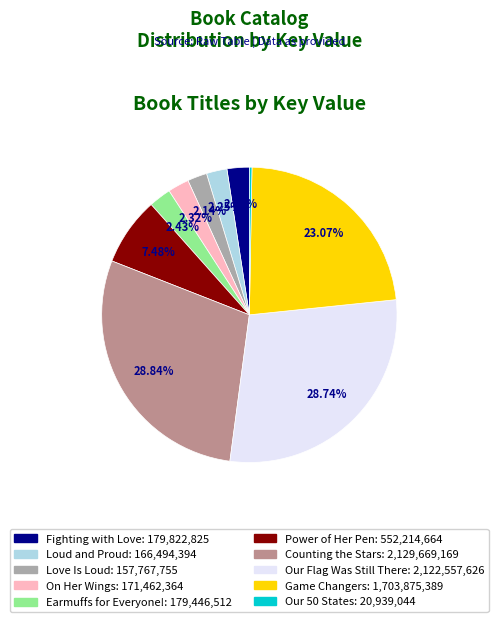

To the nearest percent, what is the difference between the Our Flag Was Still There and Loud and Proud slice percentages?

26%